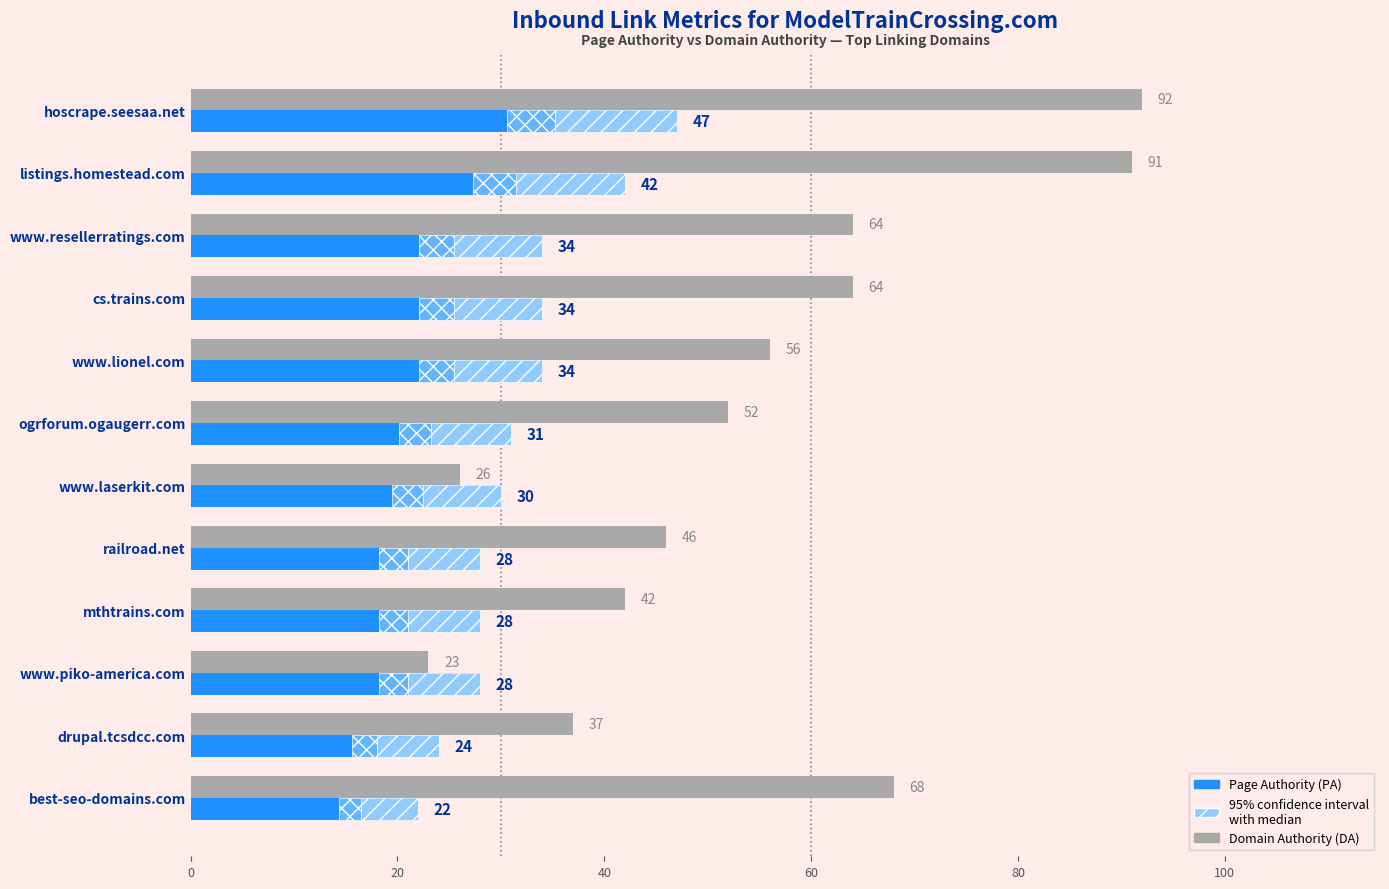

What is the difference between the second highest and minimum values in the Domain Authority (DA) series?

68